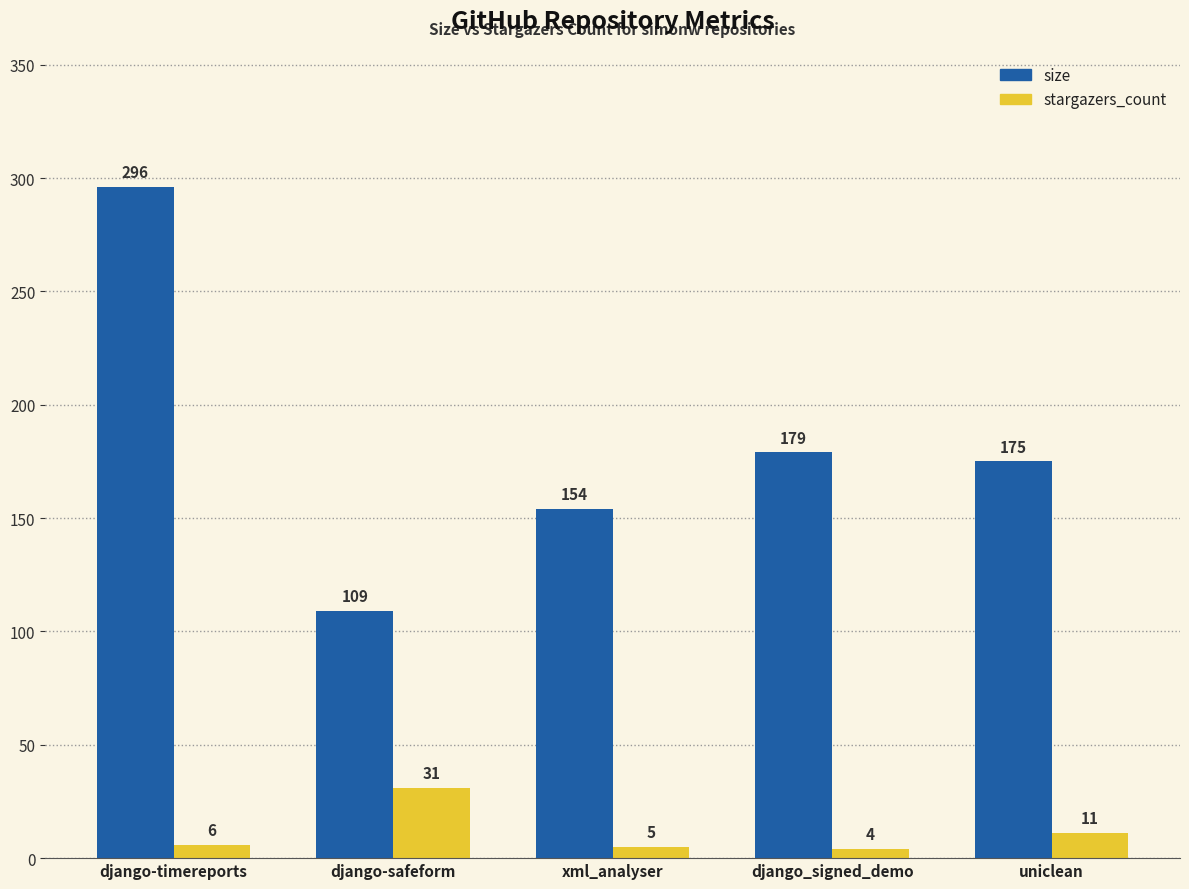

Which series has the largest total across all categories?

size